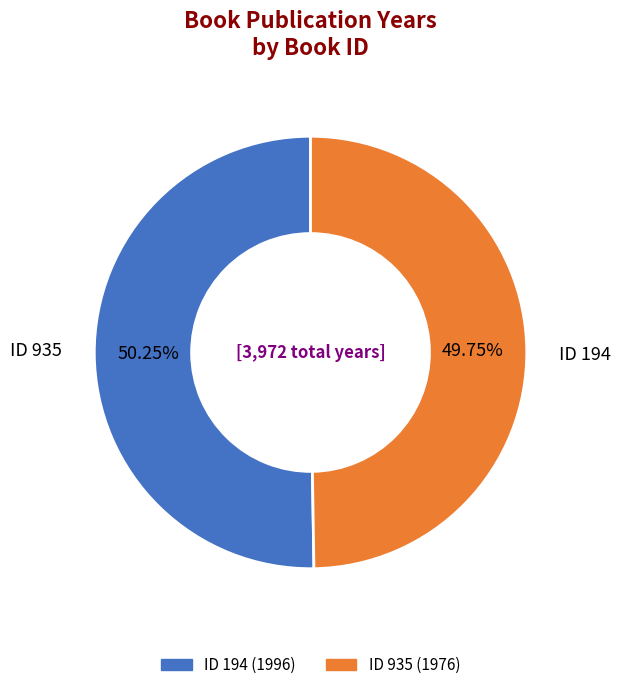

How many segments does this pie chart have?

2